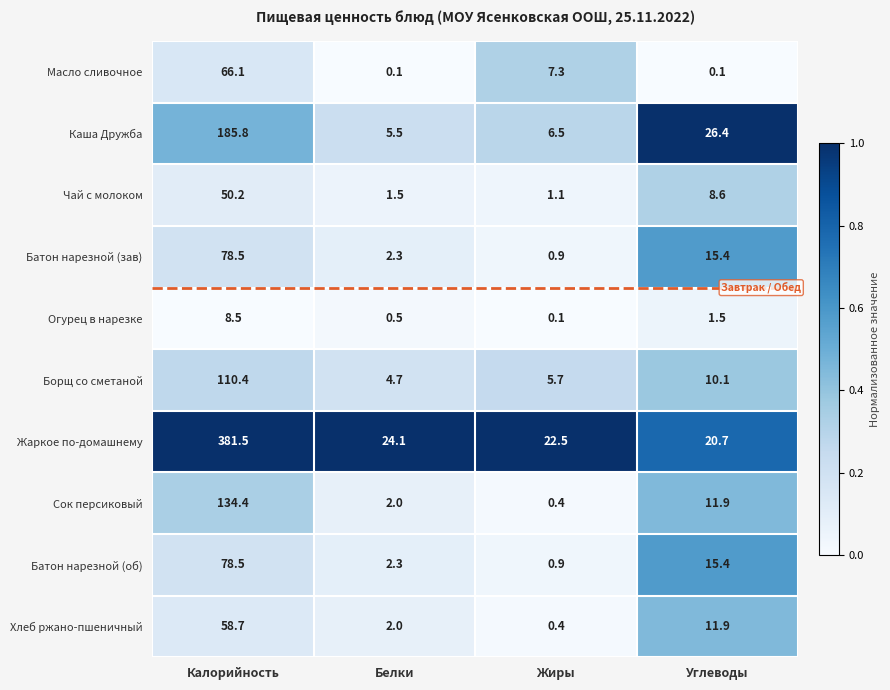

At which label does Чай с молоком reach its minimum?

Жиры